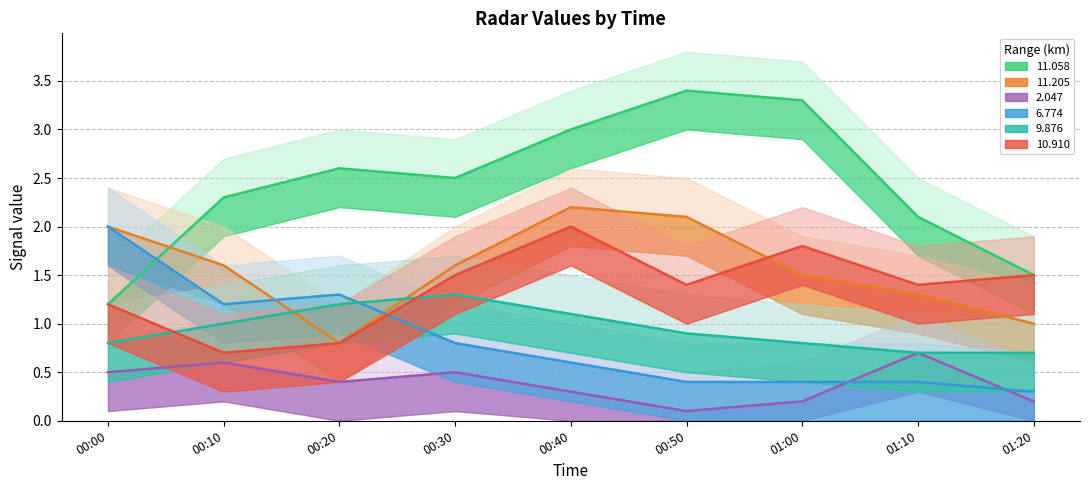

How many lines are shown in the chart?

6